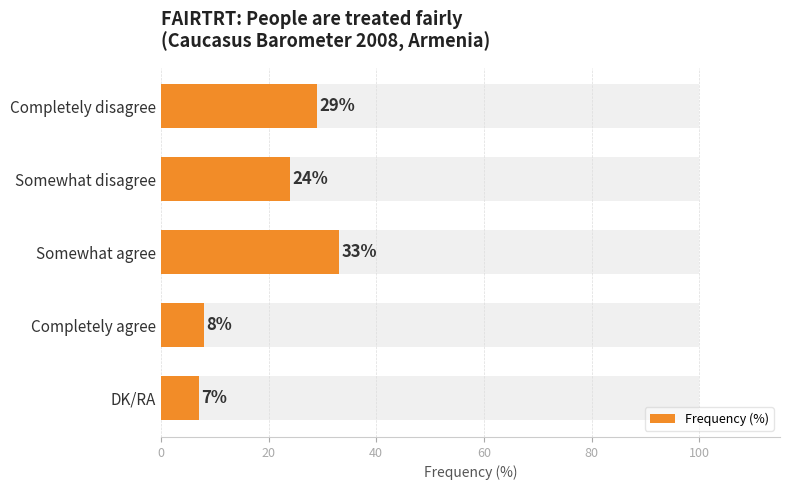

What is the smallest value displayed?

7